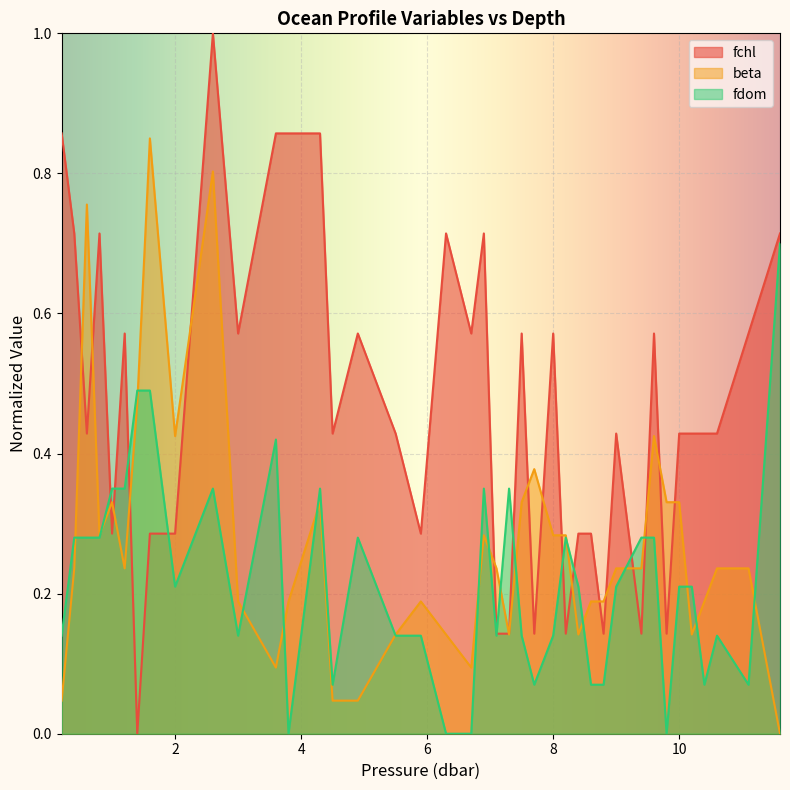

Between 9.4 and 1.2, which is larger?

1.2